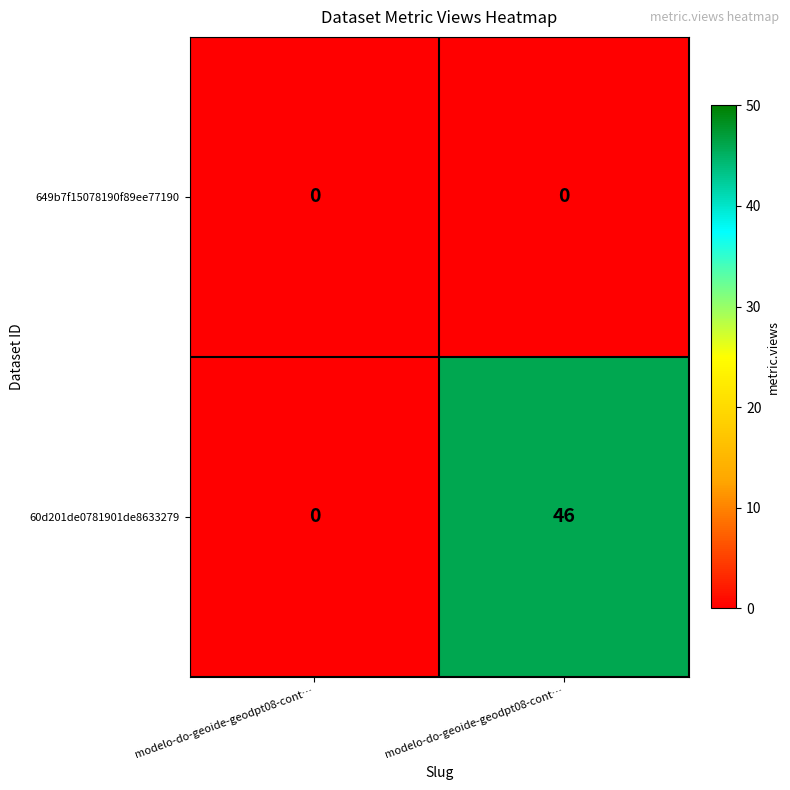

Which has a higher value, modelo-do-geoide-geodpt08-cont… or modelo-do-geoide-geodpt08-cont…?

modelo-do-geoide-geodpt08-cont…